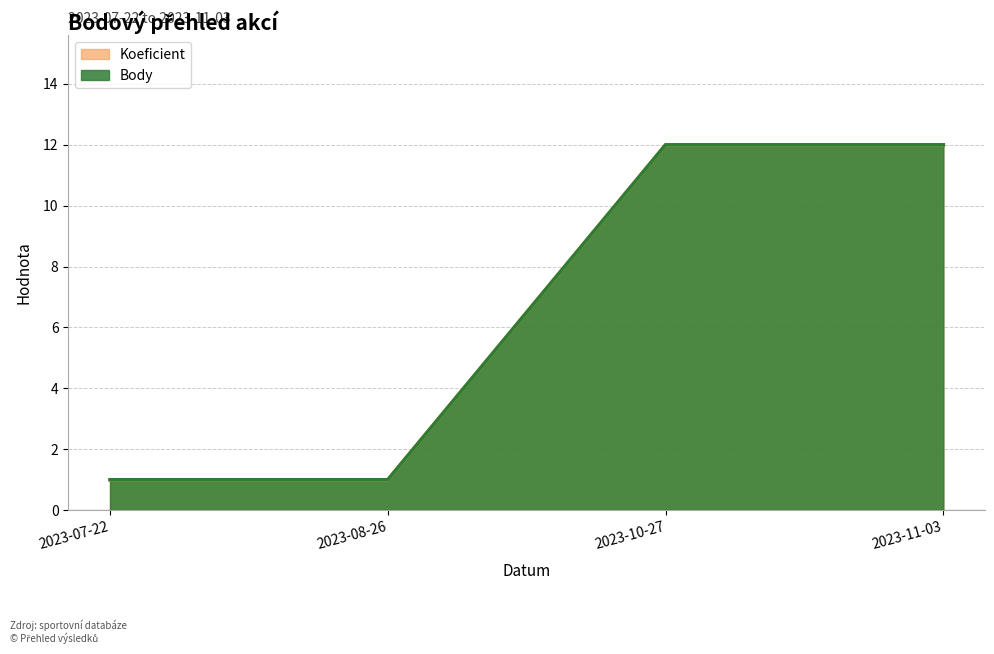

How many Body values are between 1 and 12?

4